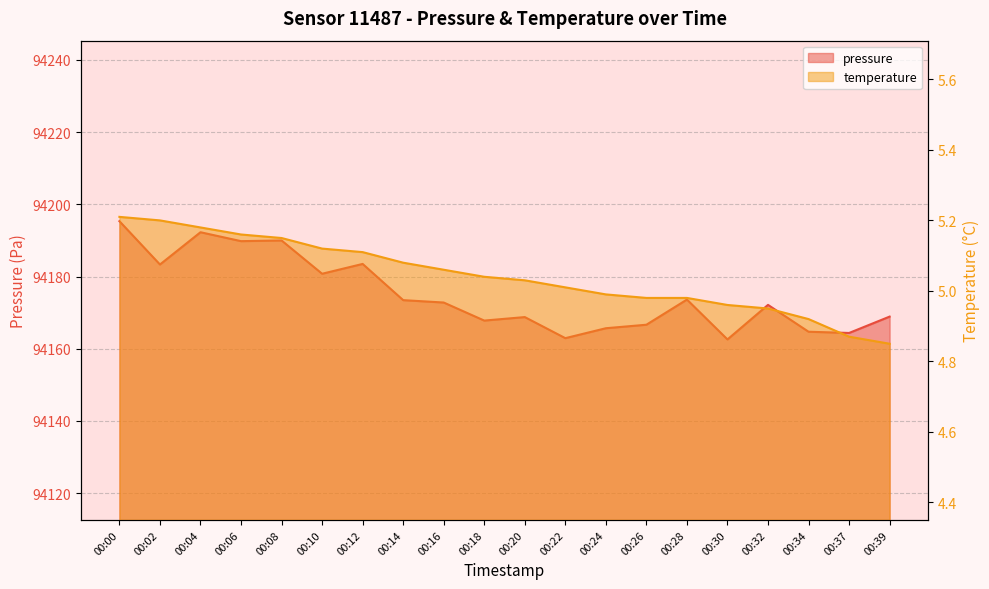

How many interior local valleys does the pressure series have?

7